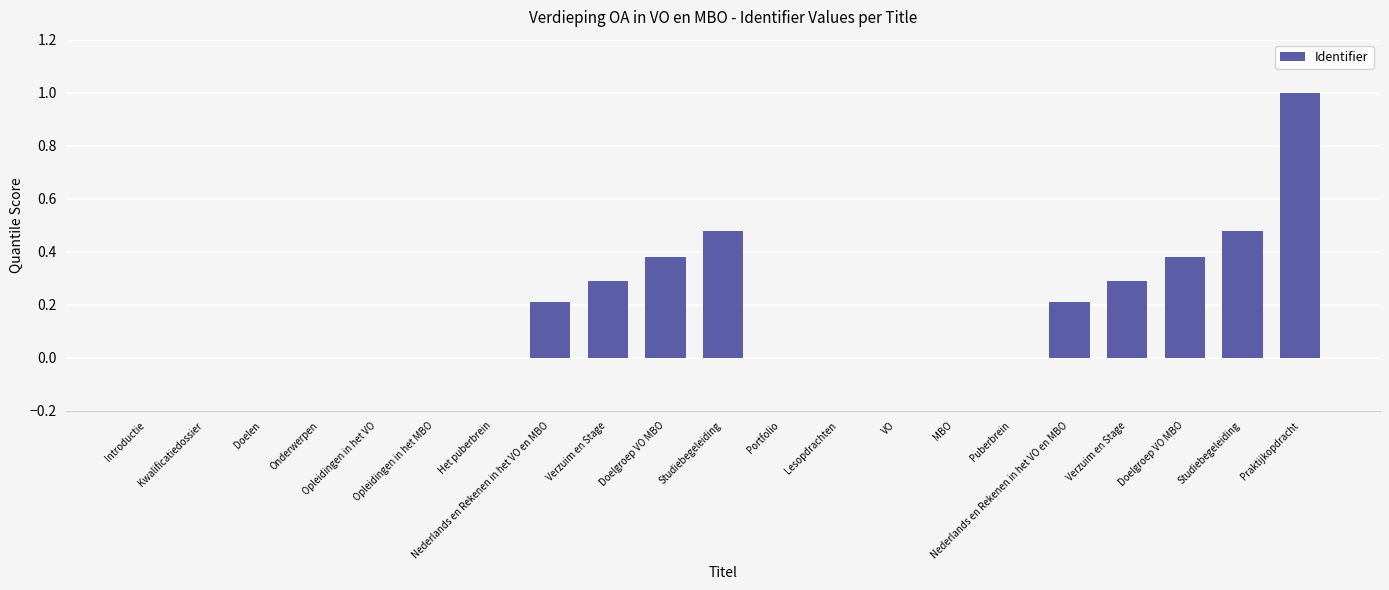

What is the maximum value shown in the chart?

1.0